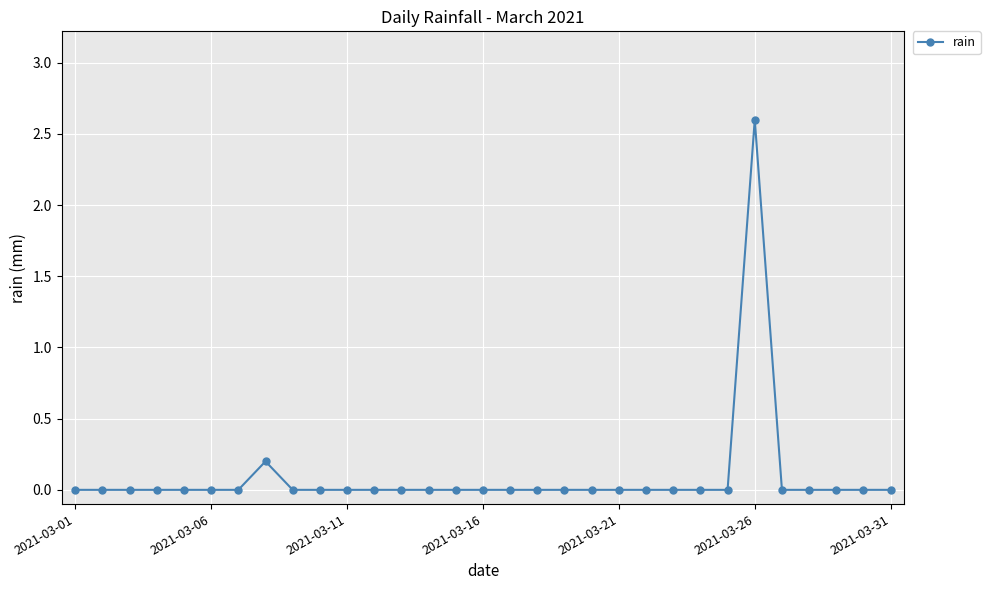

What is the difference between the maximum and second lowest values?

2.6